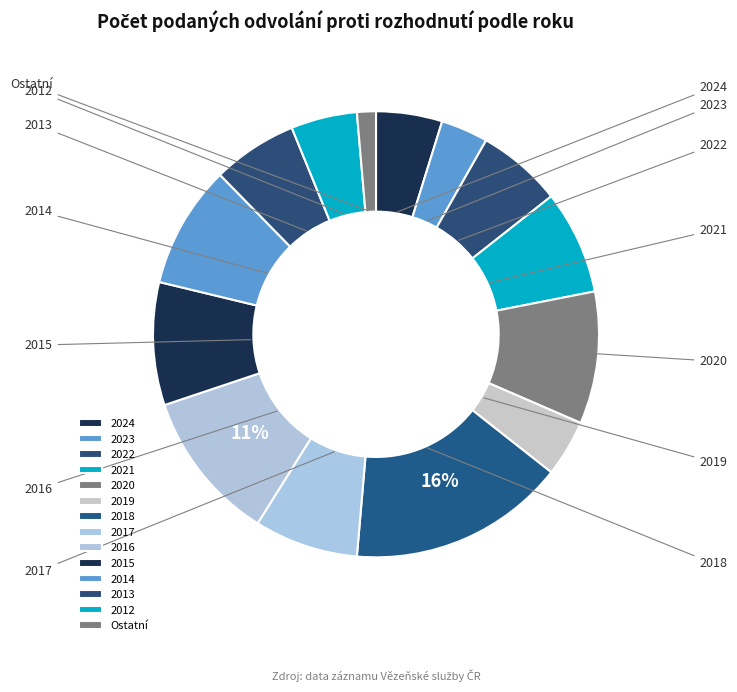

The 2019 slice represents 14% of the pie. True or false?

False